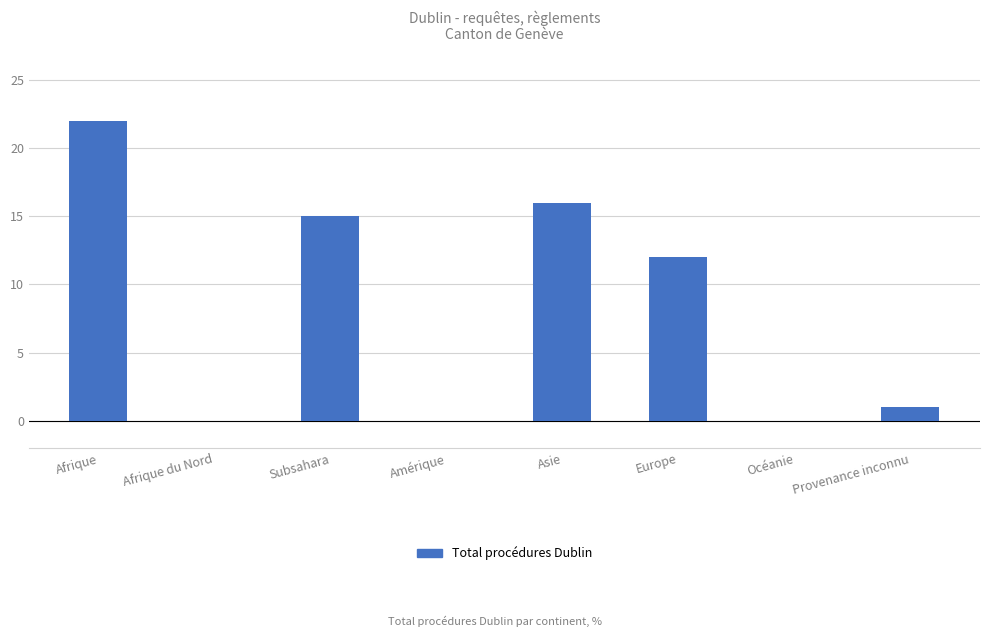

The value at Provenance inconnu is 1. True or false?

True